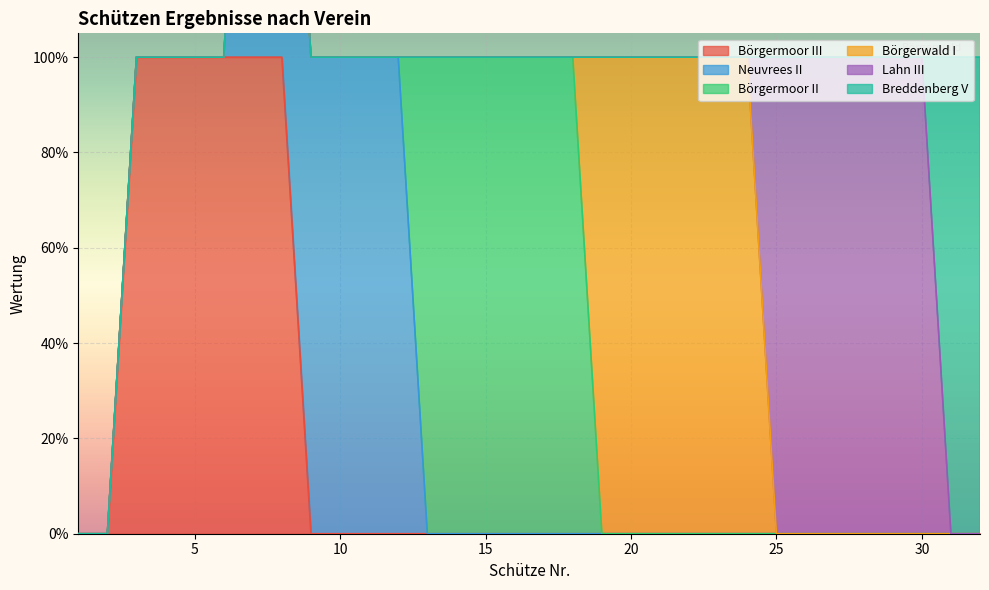

The Neuvrees II series shows 0 at 18. True or false?

True